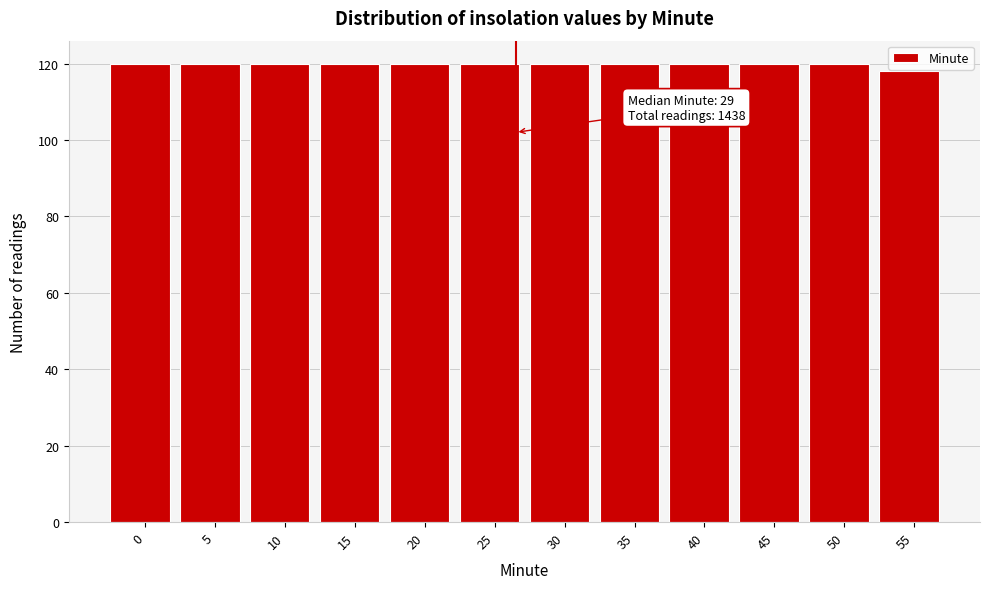

Reading left to right, what are all the values shown in this chart?

120	120	120	120	120	120	120	120	120	120	120	118